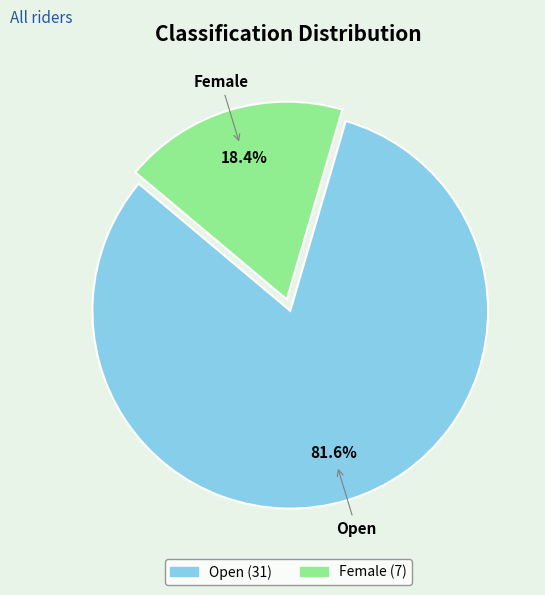

To the nearest percent, what is the difference between the Open and Female slice percentages?

63%